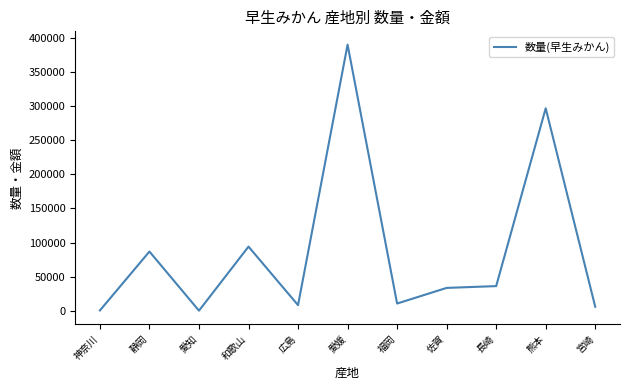

What is the difference between the maximum and minimum values?

389302